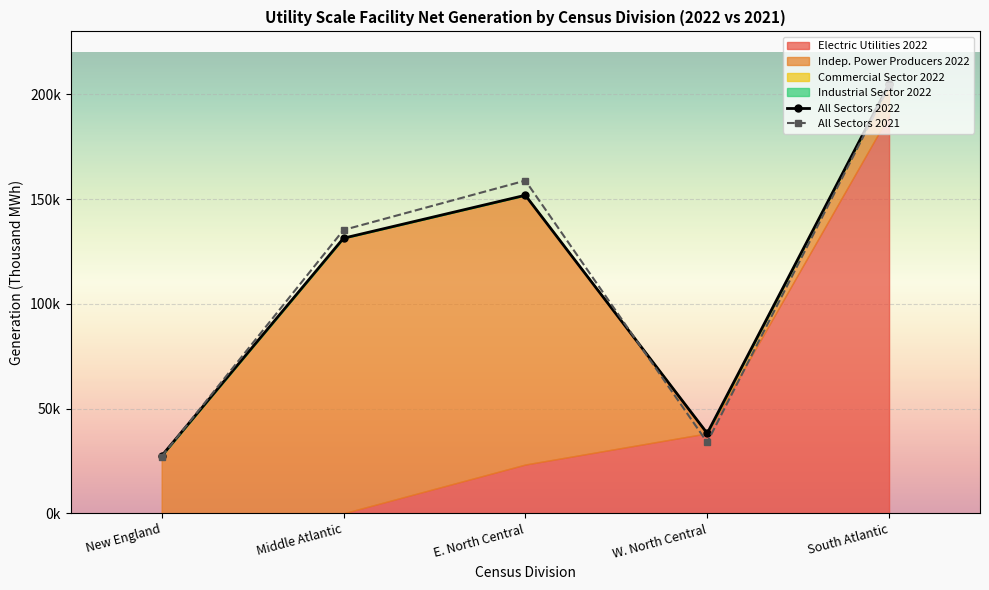

At which label does All Sectors 2021 first exceed 135221?

E. North Central